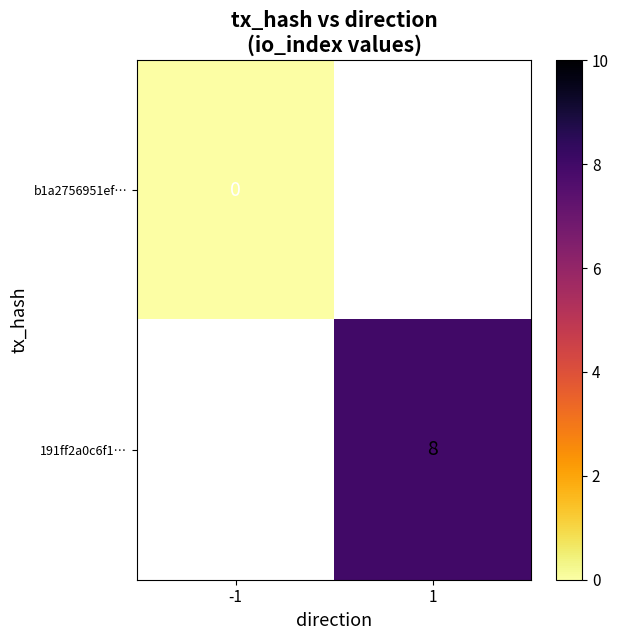

Which category has the lowest value across all series?

-1